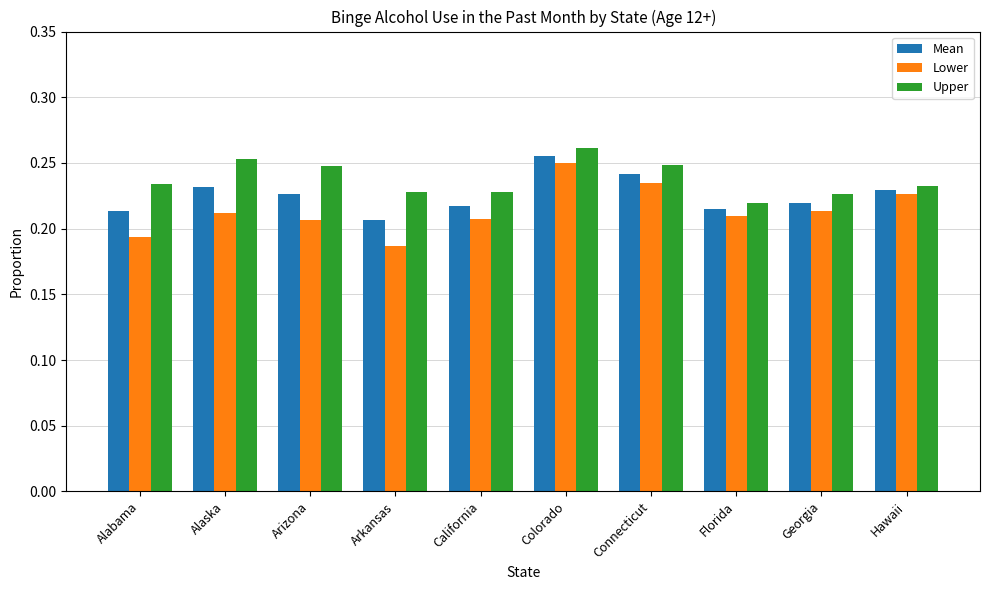

Between Colorado and Connecticut, which series saw the biggest shift?

Lower